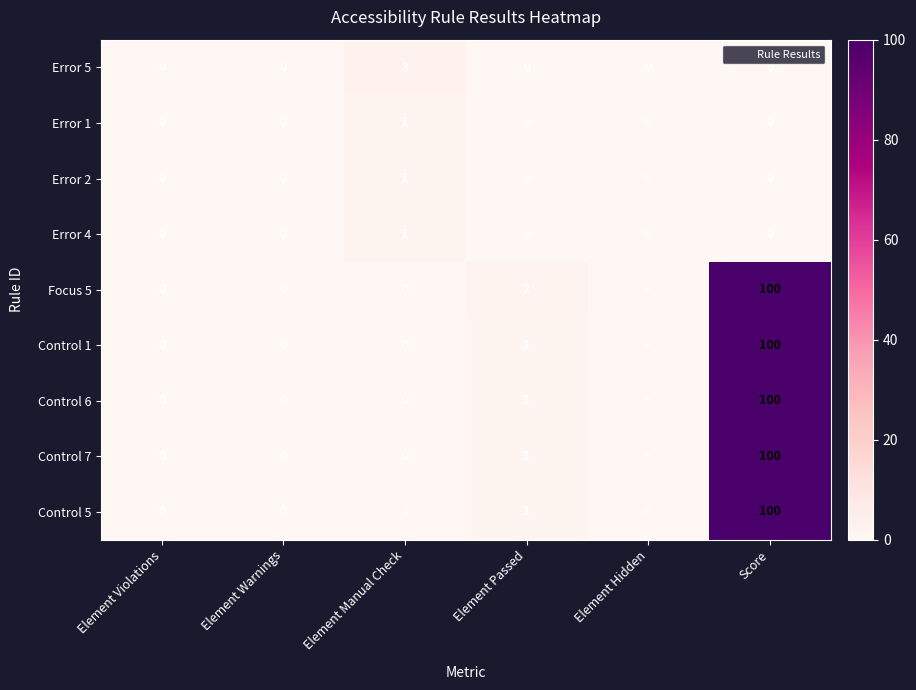

What is the total value across all series at Score?

500